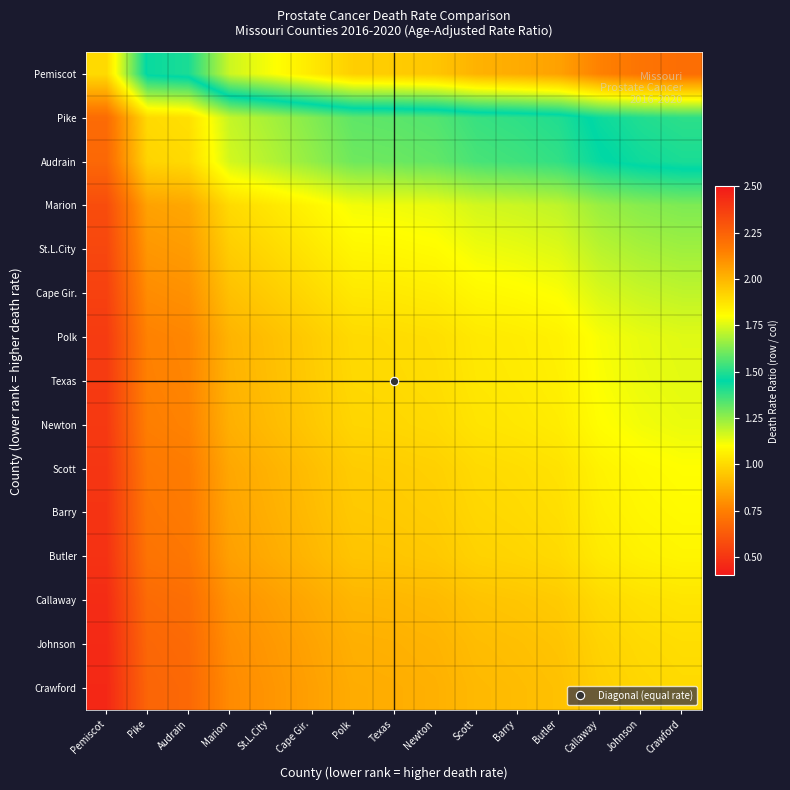

Rank the series by their maximum value, from lowest to highest.

Crawford, Johnson, Callaway, Butler, Barry, Scott, Newton, Texas, Polk, Cape Gir., St.L.City, Marion, Audrain, Pike, Pemiscot